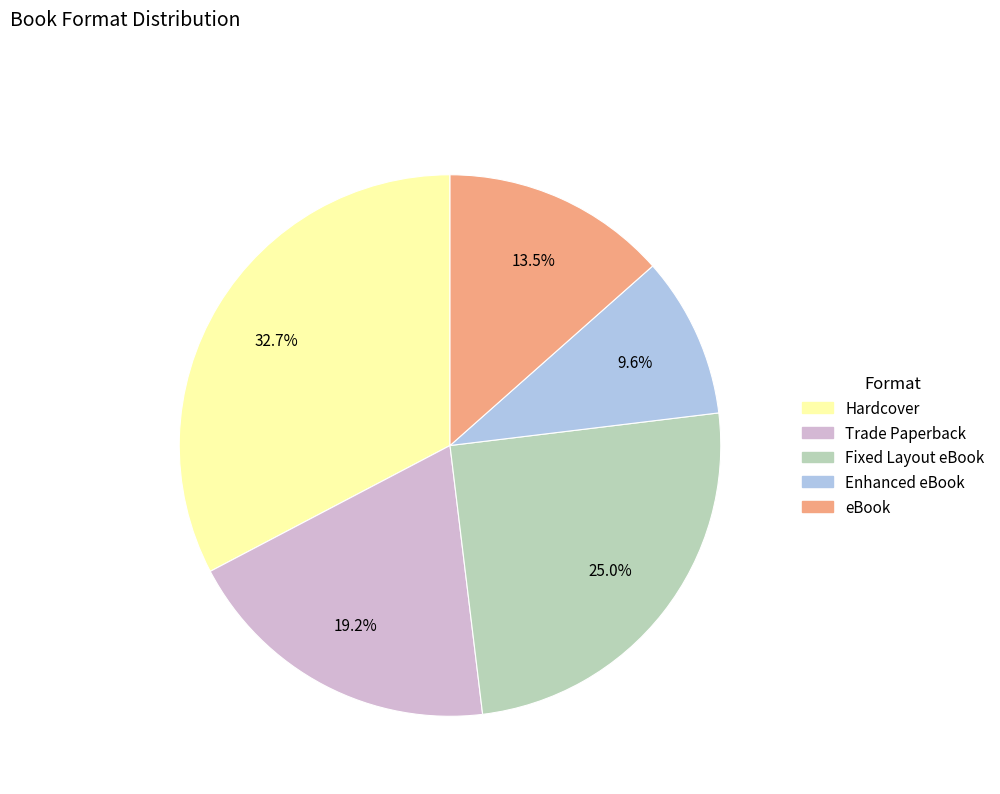

What percentage is NOT represented by eBook?

86.5%